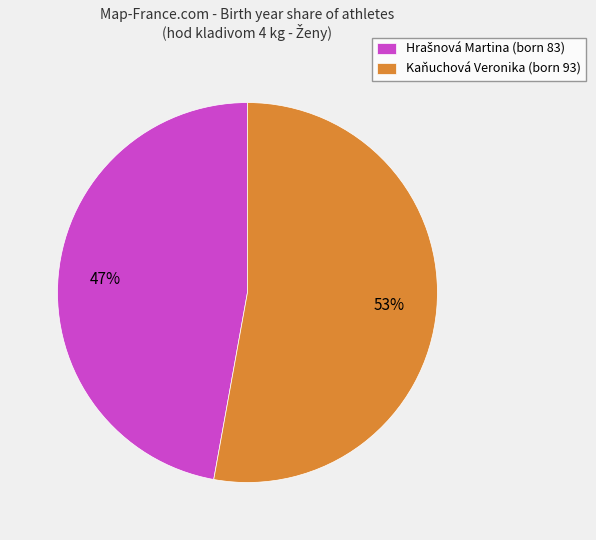

What percentage is the Kaňuchová Veronika (born 93) slice, to the nearest percent?

53%